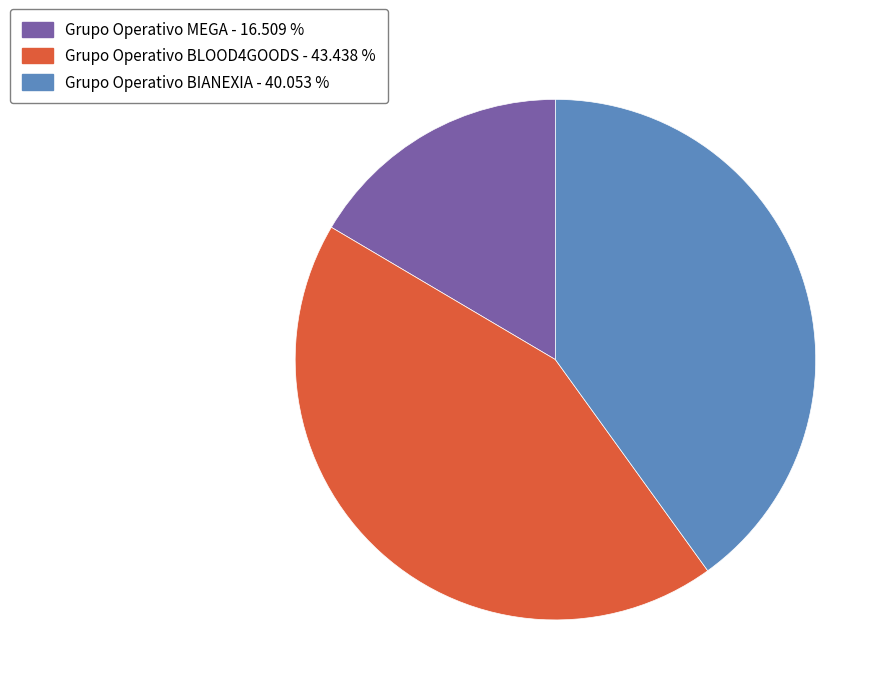

Is it true that Grupo Operativo MEGA is 17% of the pie?

True